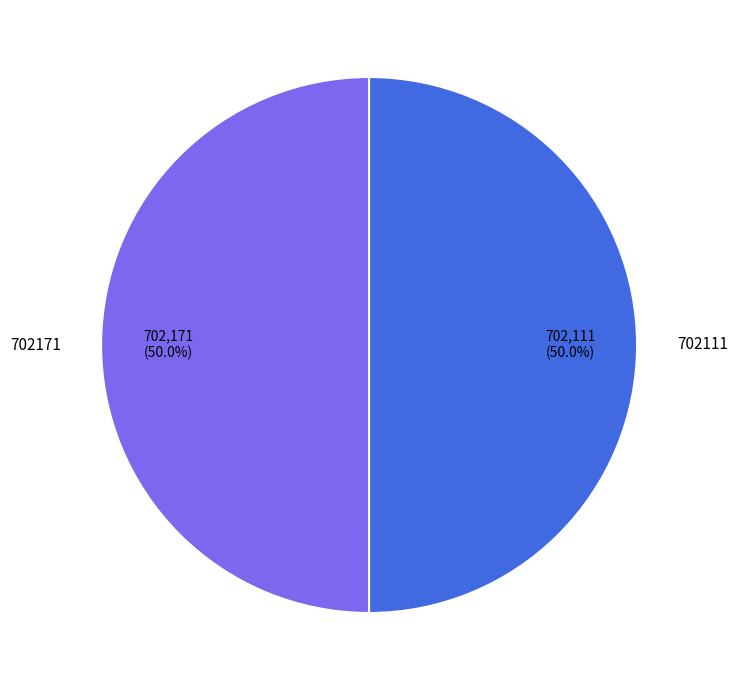

What portion of the pie excludes 702111?

50.0%